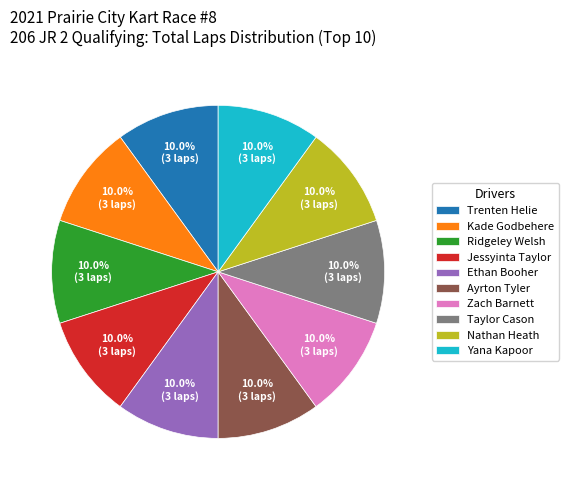

What is the total percentage of Ayrton Tyler and Jessyinta Taylor?

20.0%